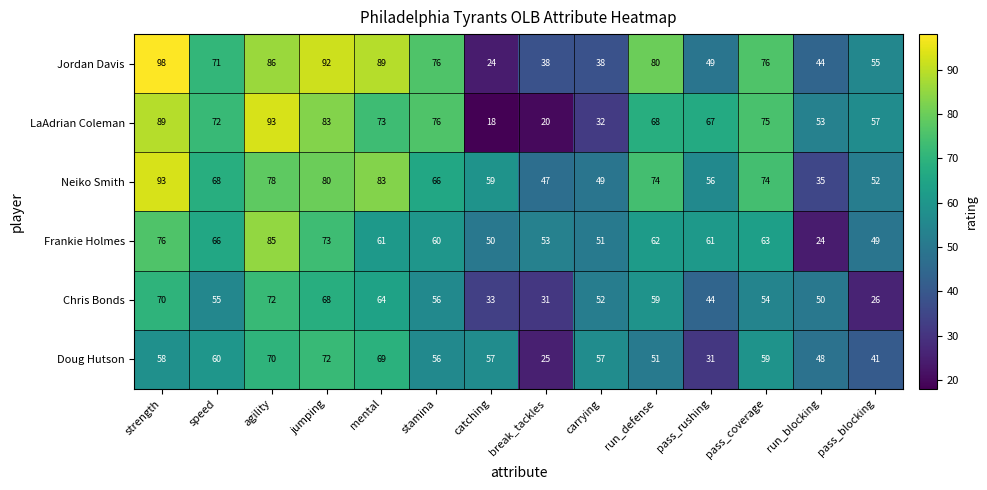

Which series has the largest range (max minus min)?

LaAdrian Coleman